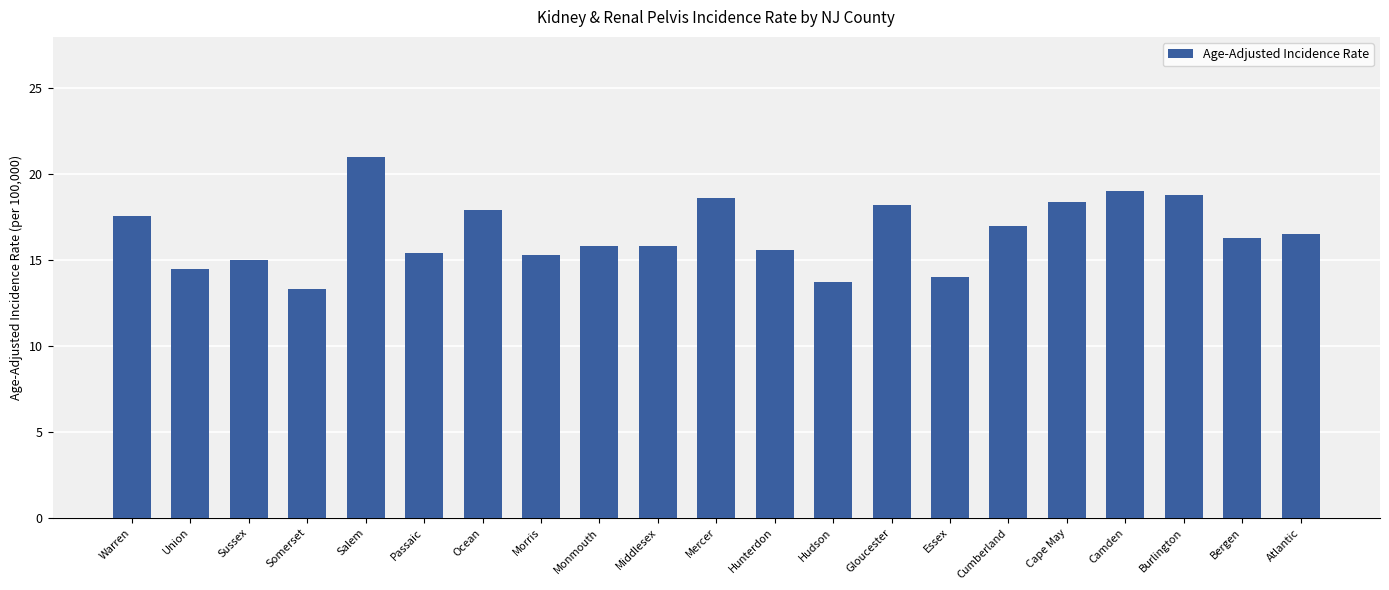

What is the approximate value at Mercer?

18.6